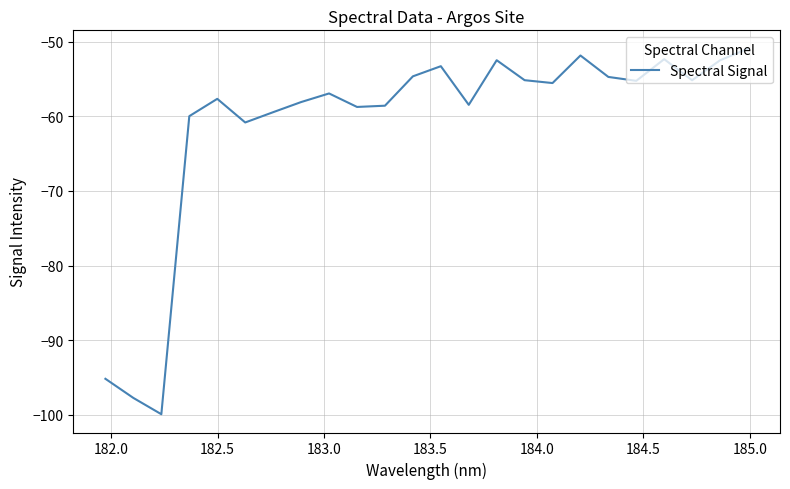

What is the greatest value displayed?

-50.9